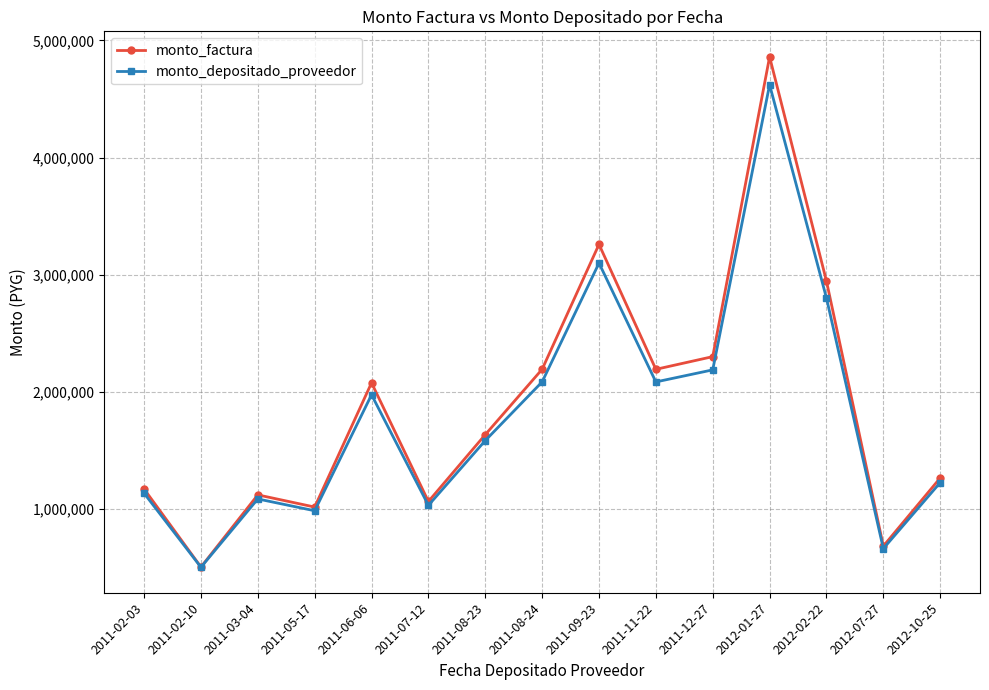

At which label does monto_depositado_proveedor first exceed 1586371?

2011-06-06